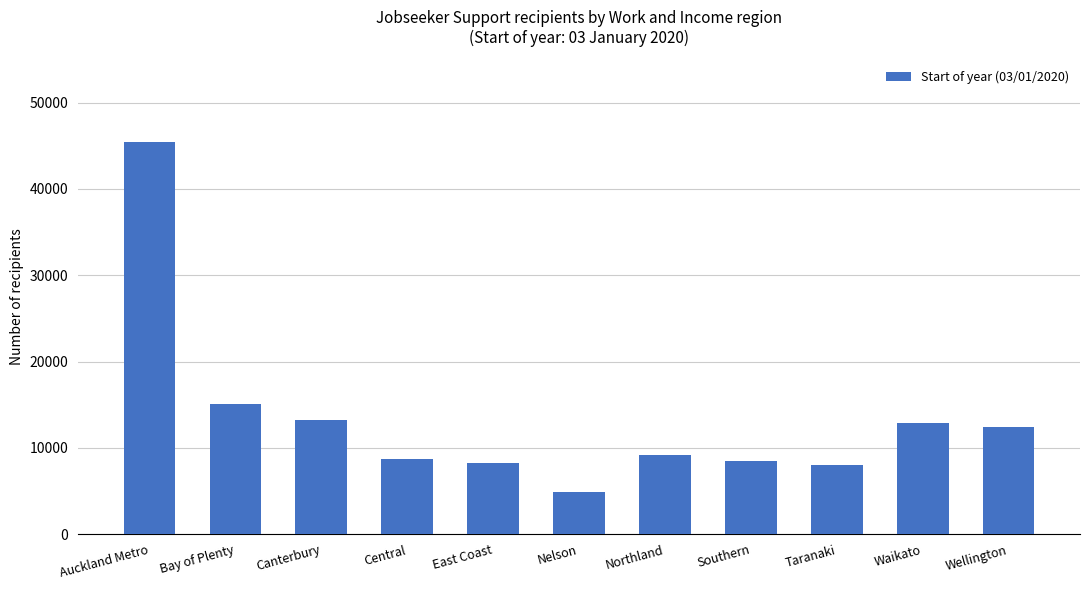

At which category does the chart reach its peak across all series?

Auckland Metro